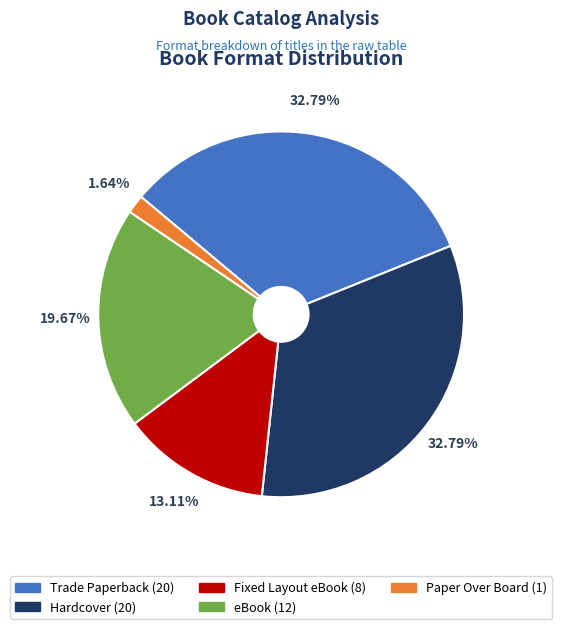

What is the ratio of the value at eBook to the value at Paper Over Board?

12.0